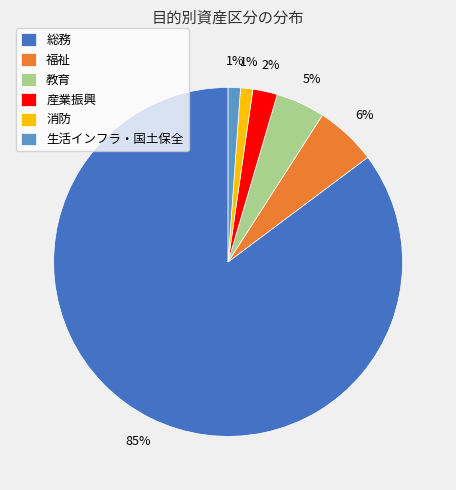

Do 産業振興 and 消防 together represent more than half of the pie?

No